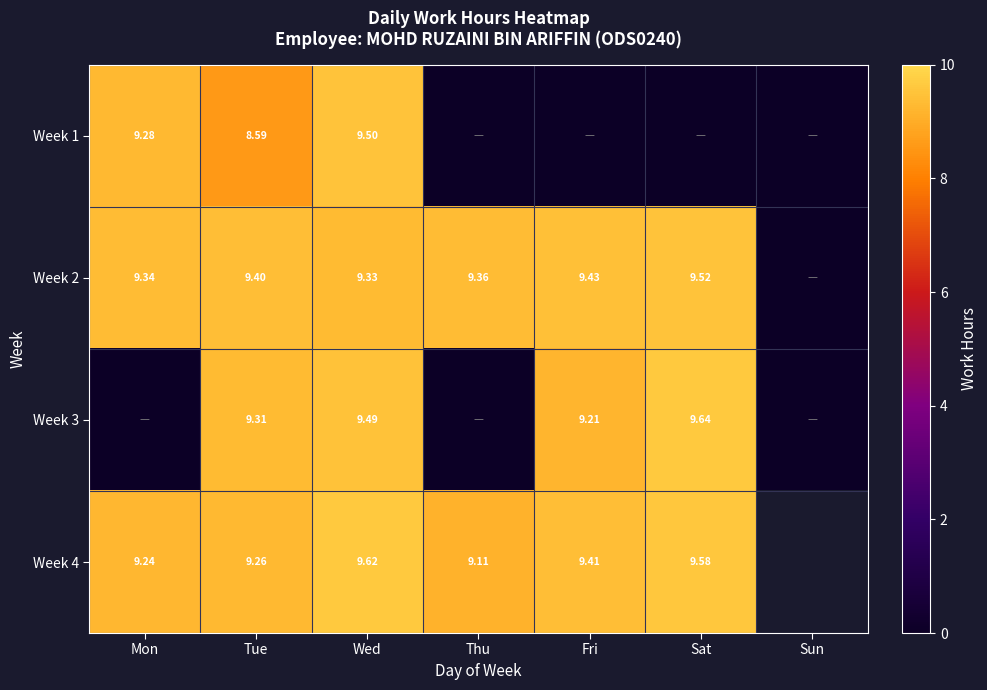

Is it true that Week 1 equals 6.6 at Sat?

False